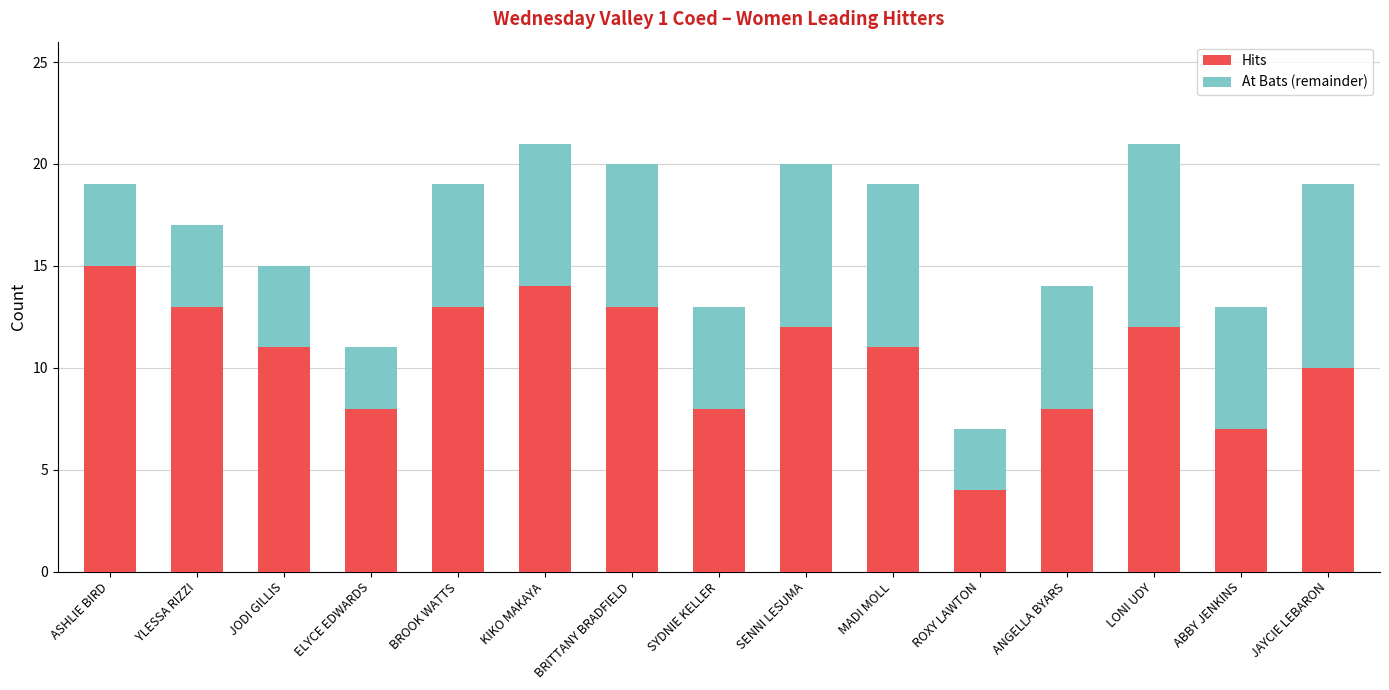

What is the total value across all series at ROXY LAWTON?

7